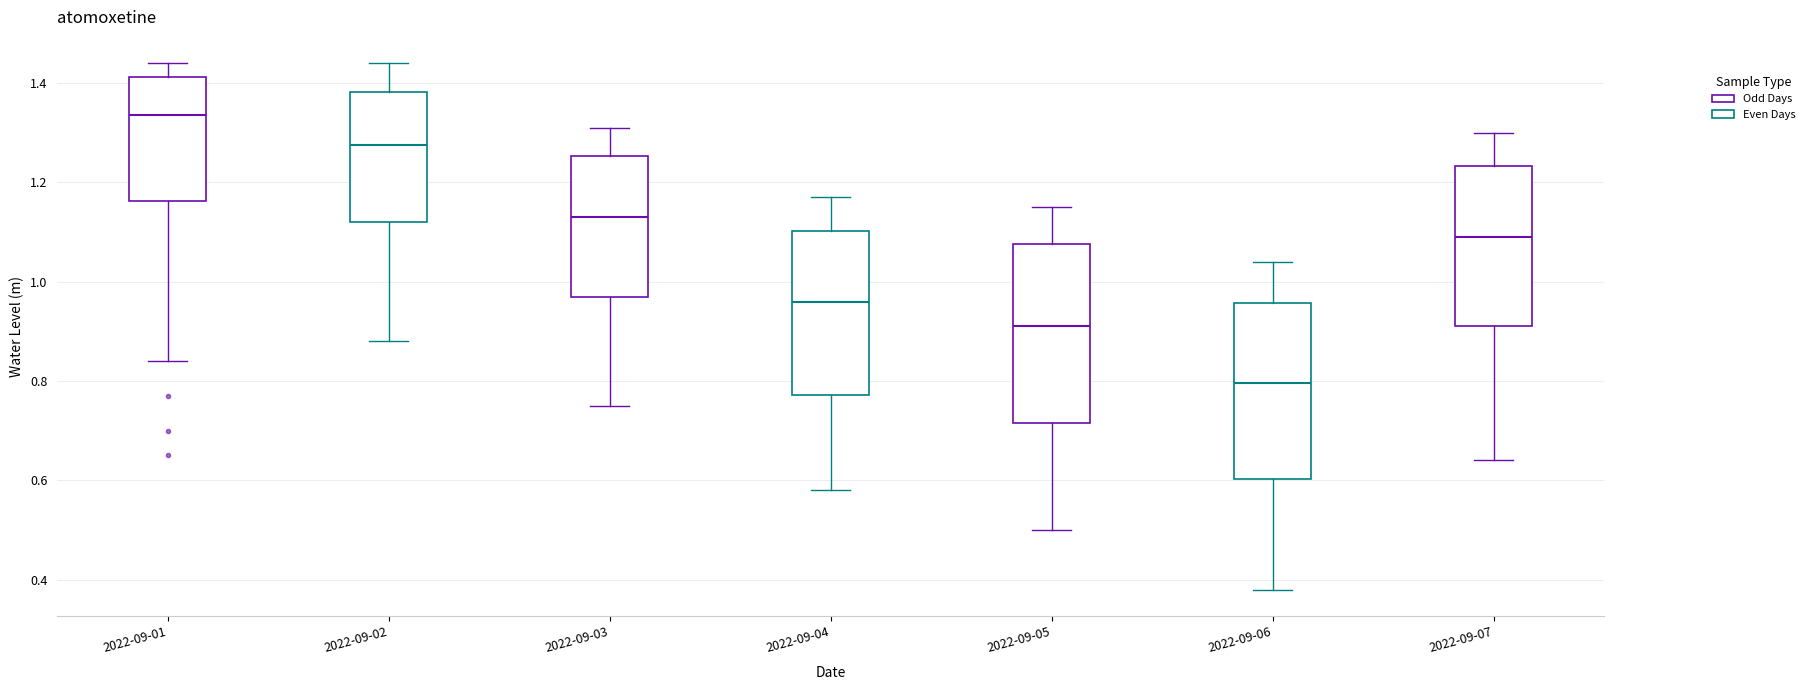

Where is the upper edge of the box for 2022-09-06 on the y-axis? The values are not printed on the chart, so give them approximately, as read against the axis.

0.96